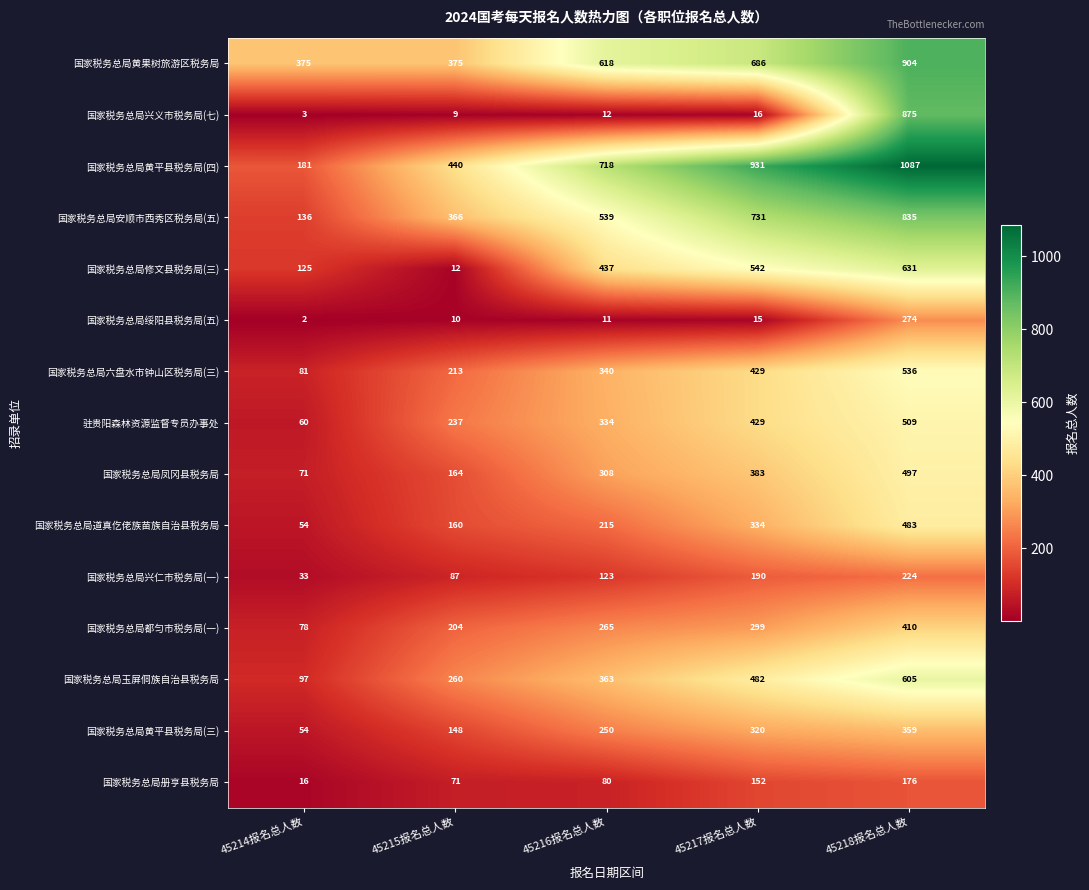

List the series in order of their peak value, lowest first.

国家税务总局册亨县税务局, 国家税务总局兴仁市税务局(一), 国家税务总局绥阳县税务局(五), 国家税务总局黄平县税务局(三), 国家税务总局都匀市税务局(一), 国家税务总局道真仡佬族苗族自治县税务局, 国家税务总局凤冈县税务局, 驻贵阳森林资源监督专员办事处, 国家税务总局六盘水市钟山区税务局(三), 国家税务总局玉屏侗族自治县税务局, 国家税务总局修文县税务局(三), 国家税务总局安顺市西秀区税务局(五), 国家税务总局兴义市税务局(七), 国家税务总局黄果树旅游区税务局, 国家税务总局黄平县税务局(四)